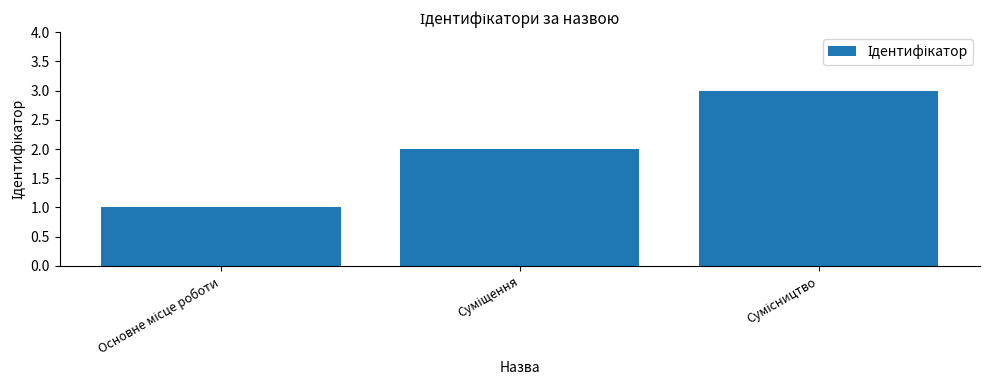

What is the sum of all values?

6